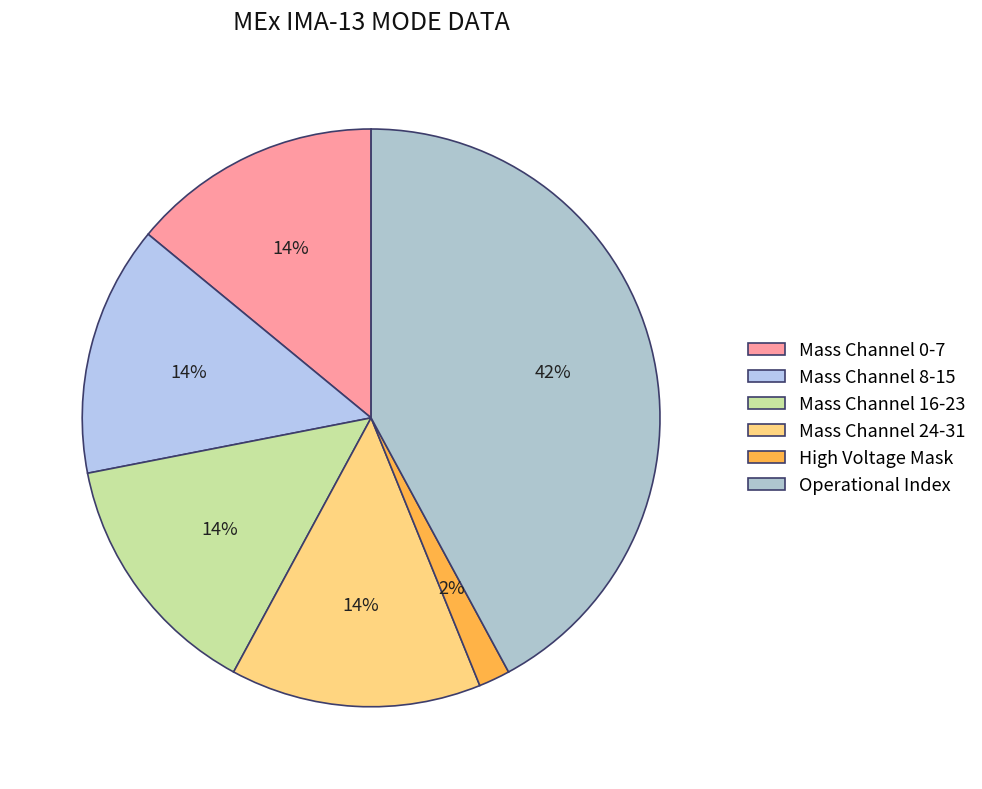

Count the number of slices in the pie.

6